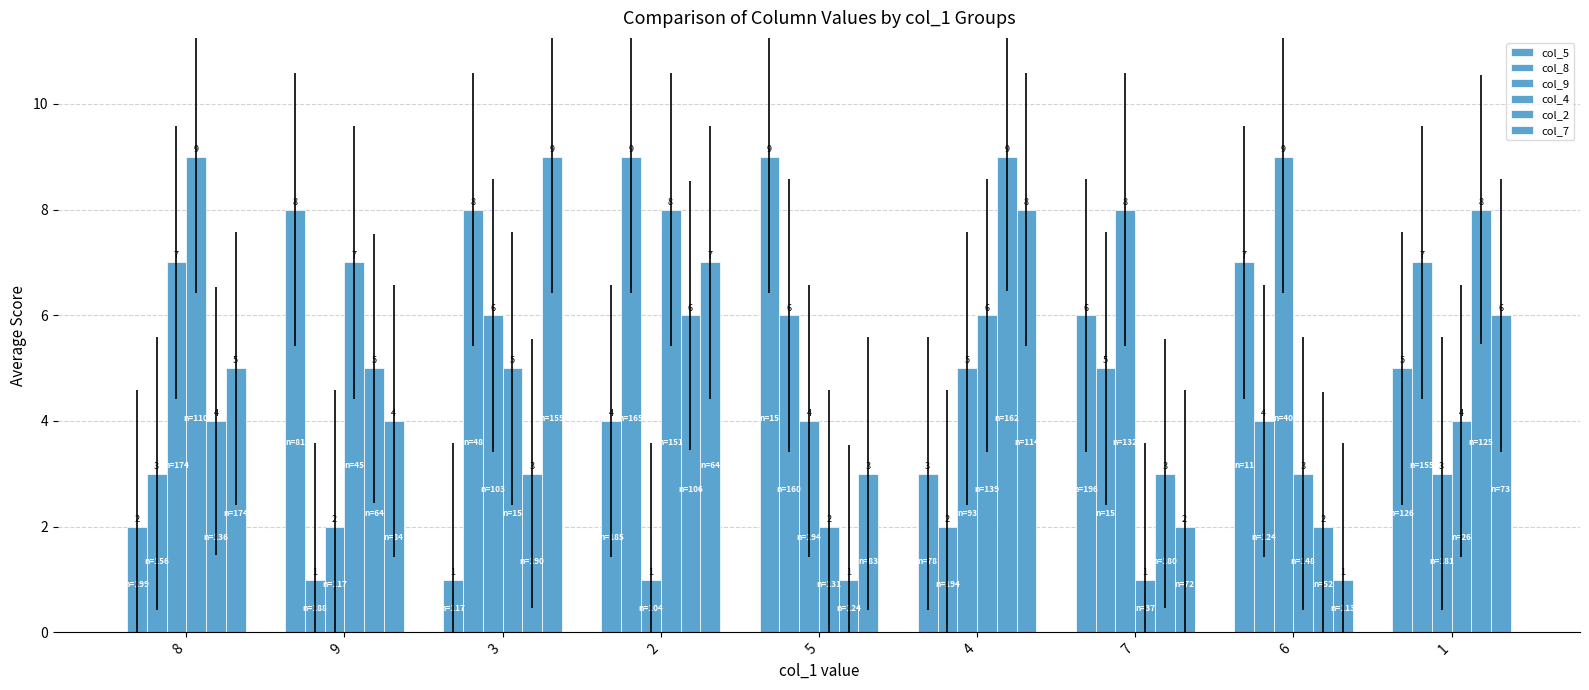

Between 7 and 5, which is larger?

5